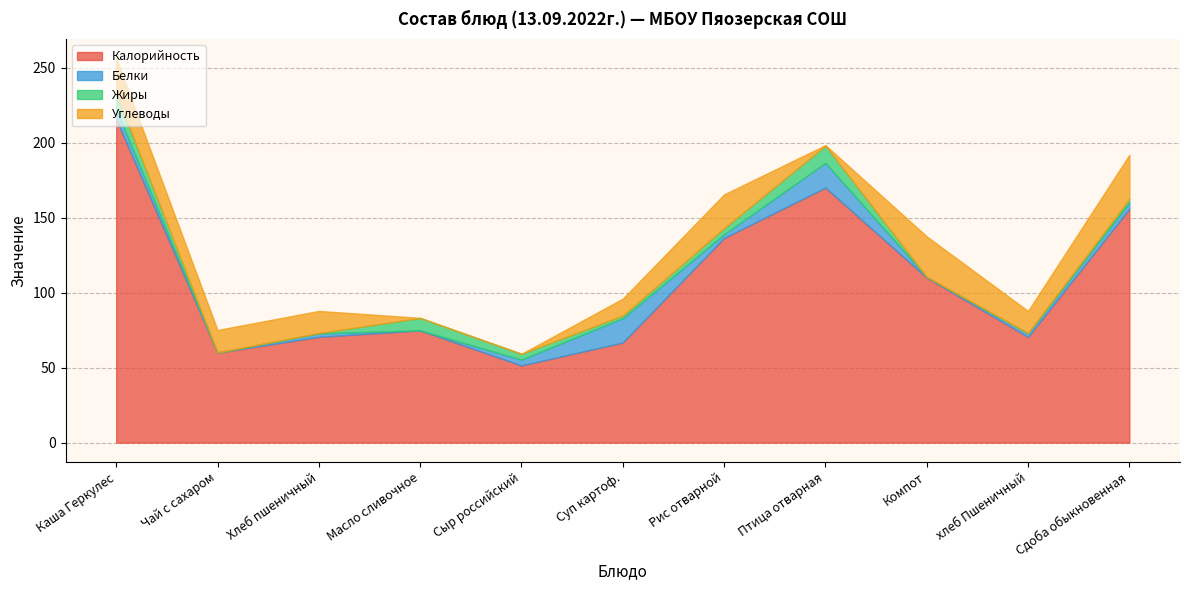

What is the sum of all Жиры values?

42.7